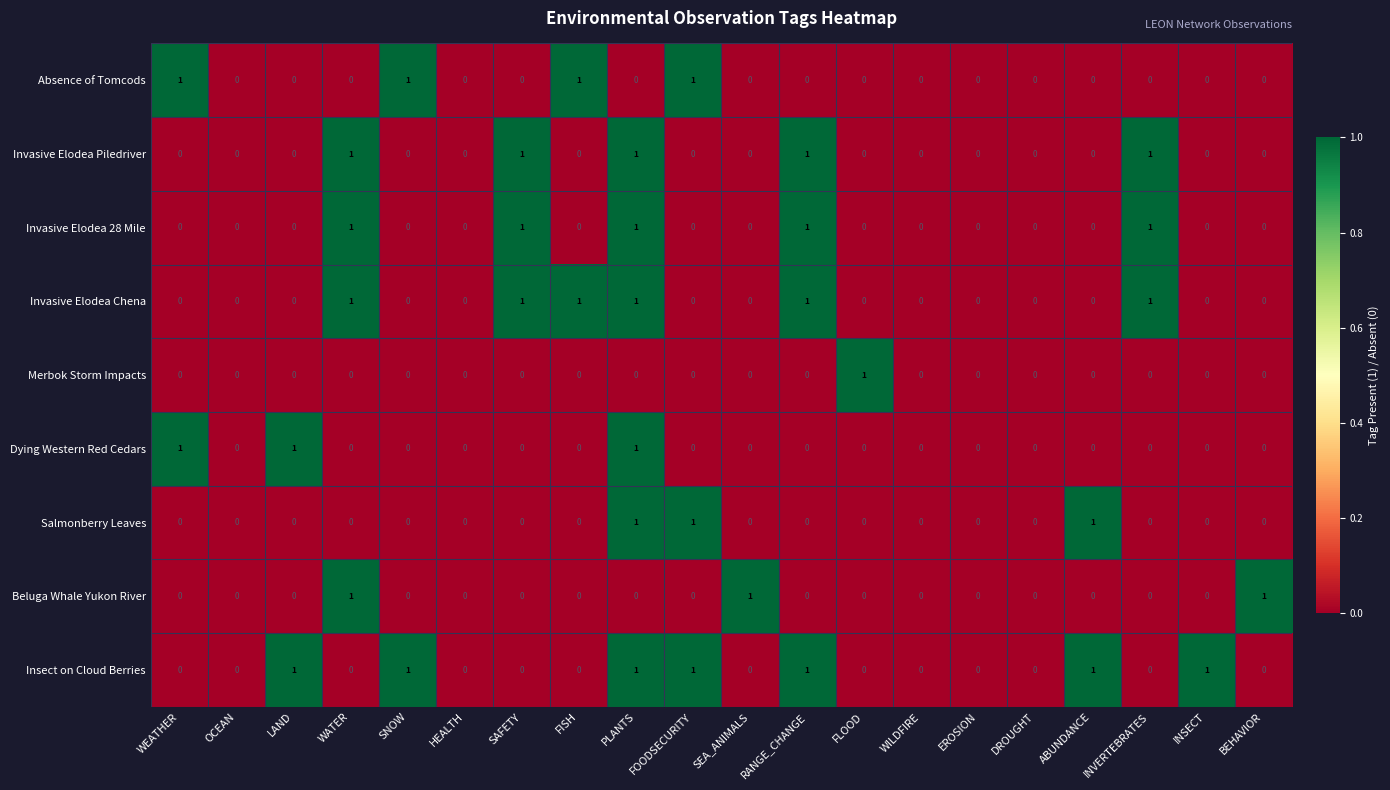

The value of Invasive Elodea 28 Mile at ABUNDANCE is -1. True or false?

False